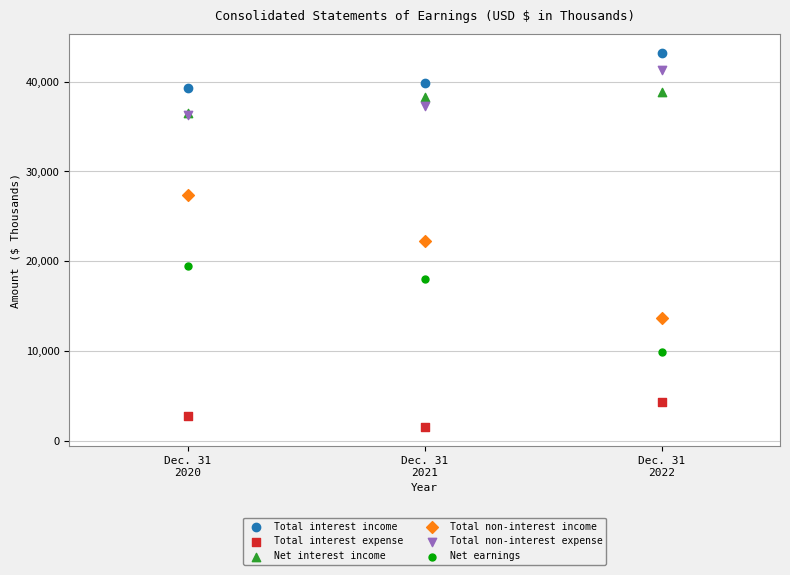

In the Net earnings series, what Y value is closest to 14685?

18011